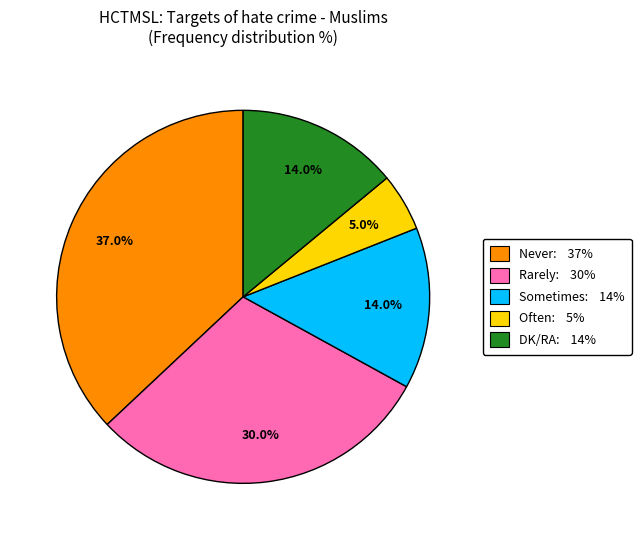

To the nearest percent, what is the average slice percentage?

20%